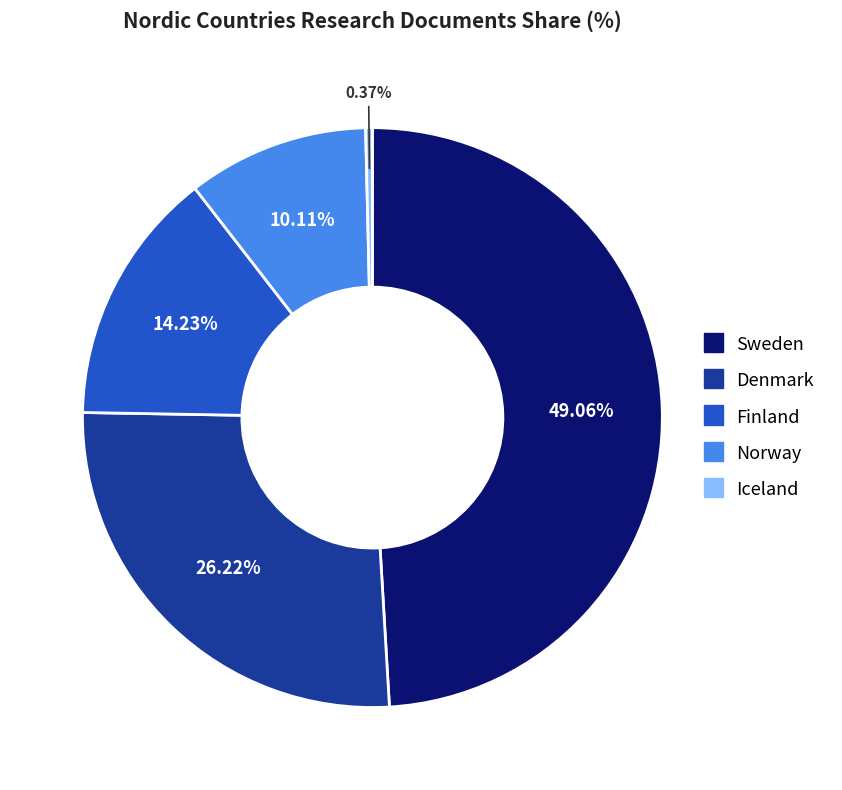

What percentage do Finland and Sweden together represent?

63.3%